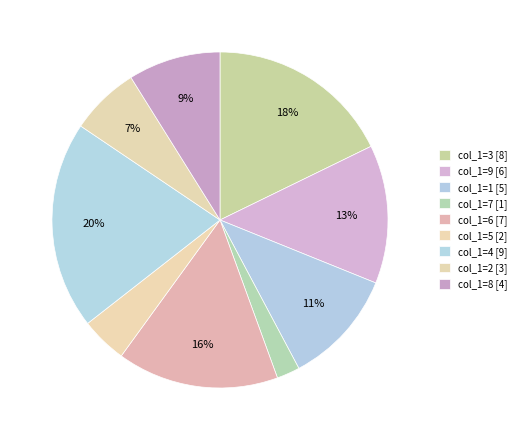

Count the number of slices in the pie.

9